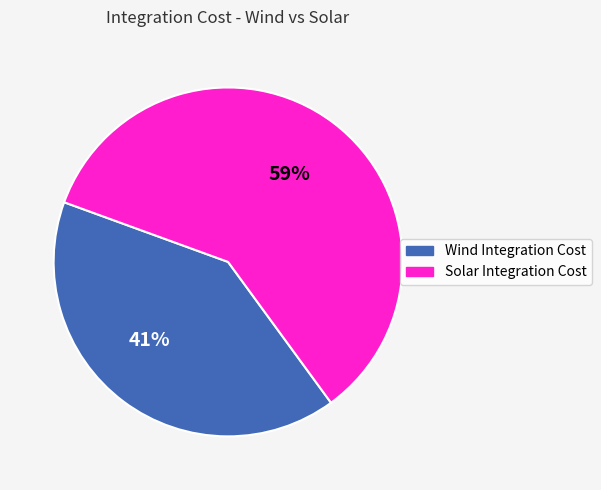

To the nearest percent, what is the combined percentage of Wind Integration Cost and Solar Integration Cost?

100%